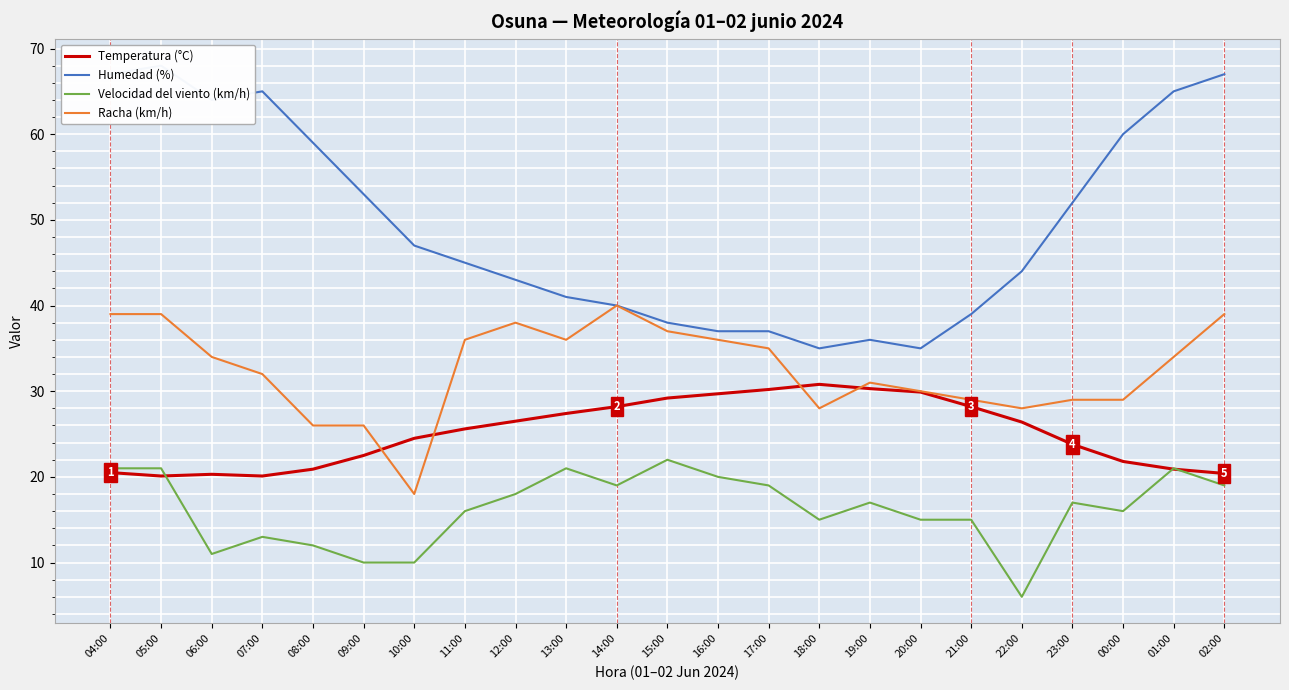

What is the average value of the Humedad (%) series?

49.4